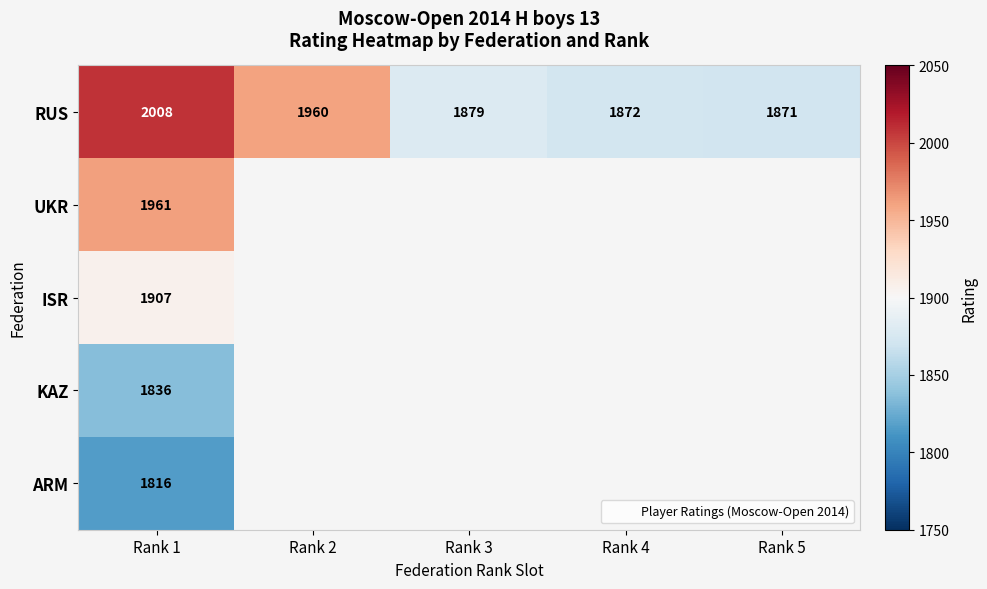

What is the greatest value displayed?

2008.0